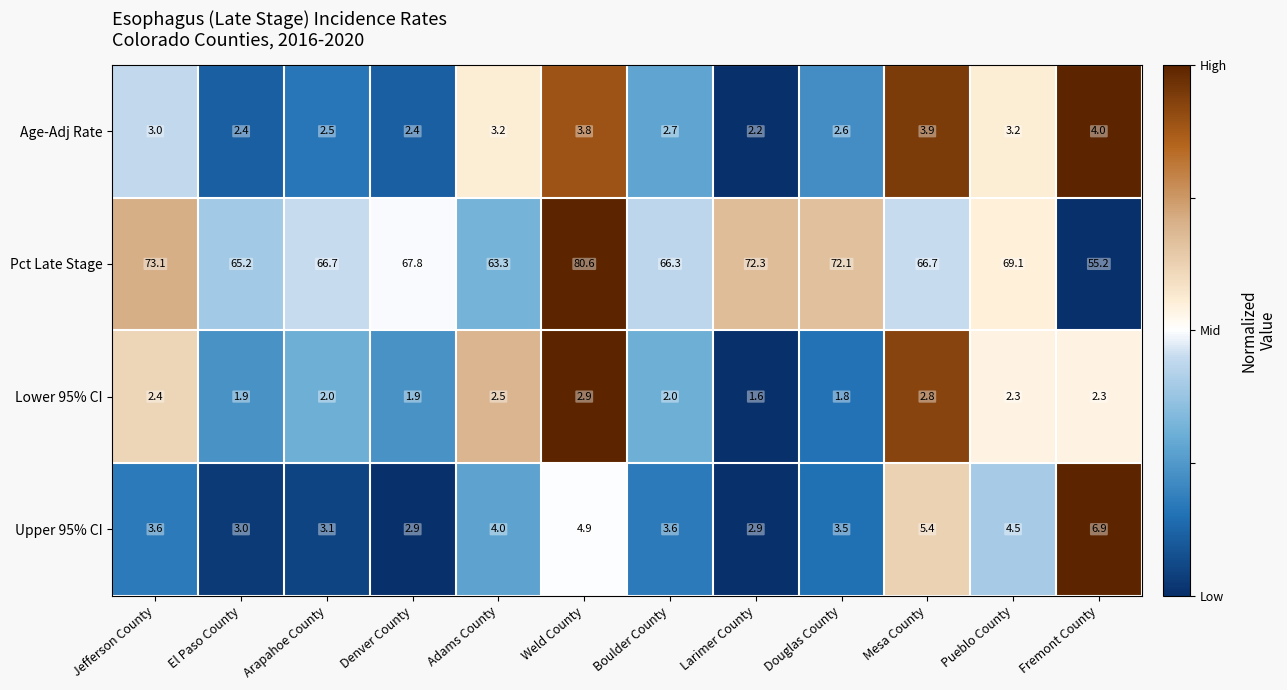

What is the sum of the Pct Late Stage values at Pueblo County and Arapahoe County?

135.8